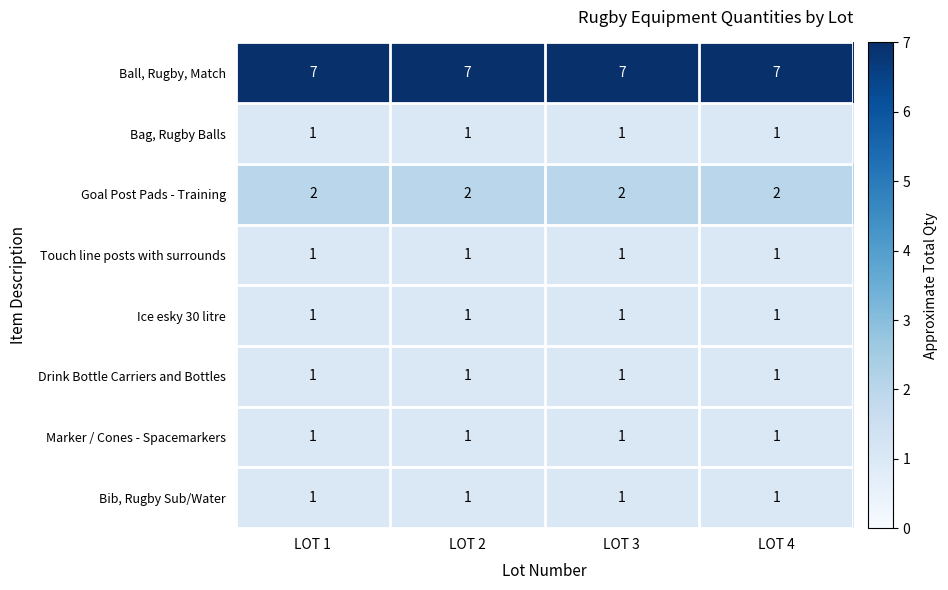

Is it true that Ice esky 30 litre equals 1 at LOT 3?

True